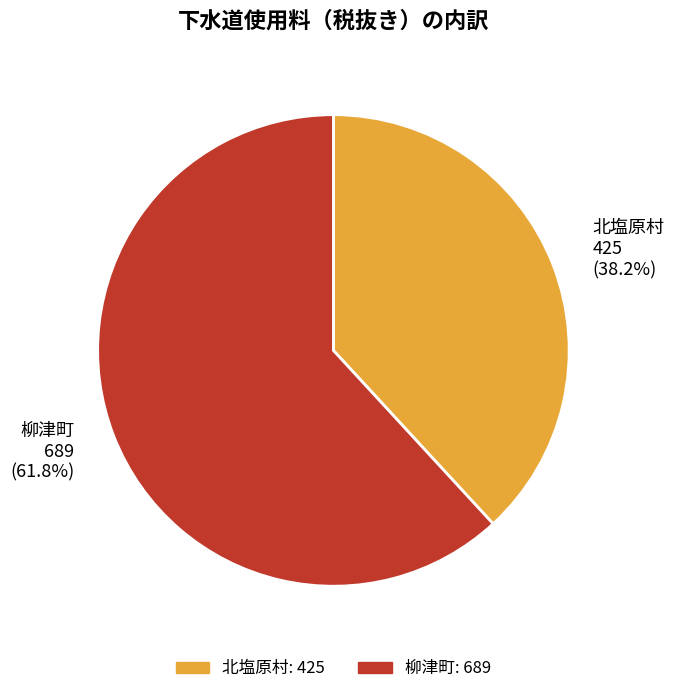

The 北塩原村 slice represents 38% of the pie. True or false?

True